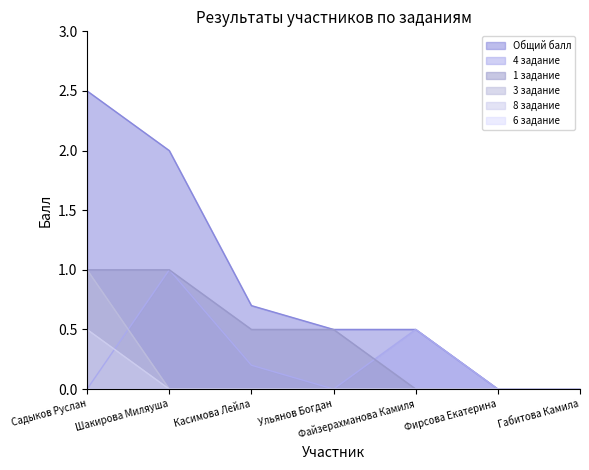

Between Файзерахманова Камиля and Габитова Камила, which series saw the biggest shift?

Общий балл